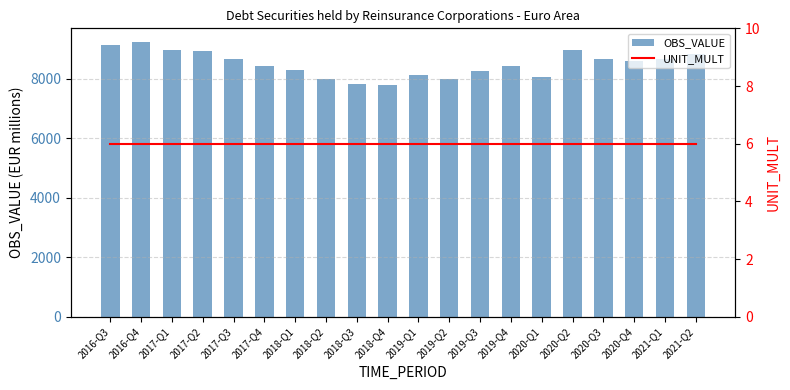

What is the label of the 20th bar from the left?

2021-Q2